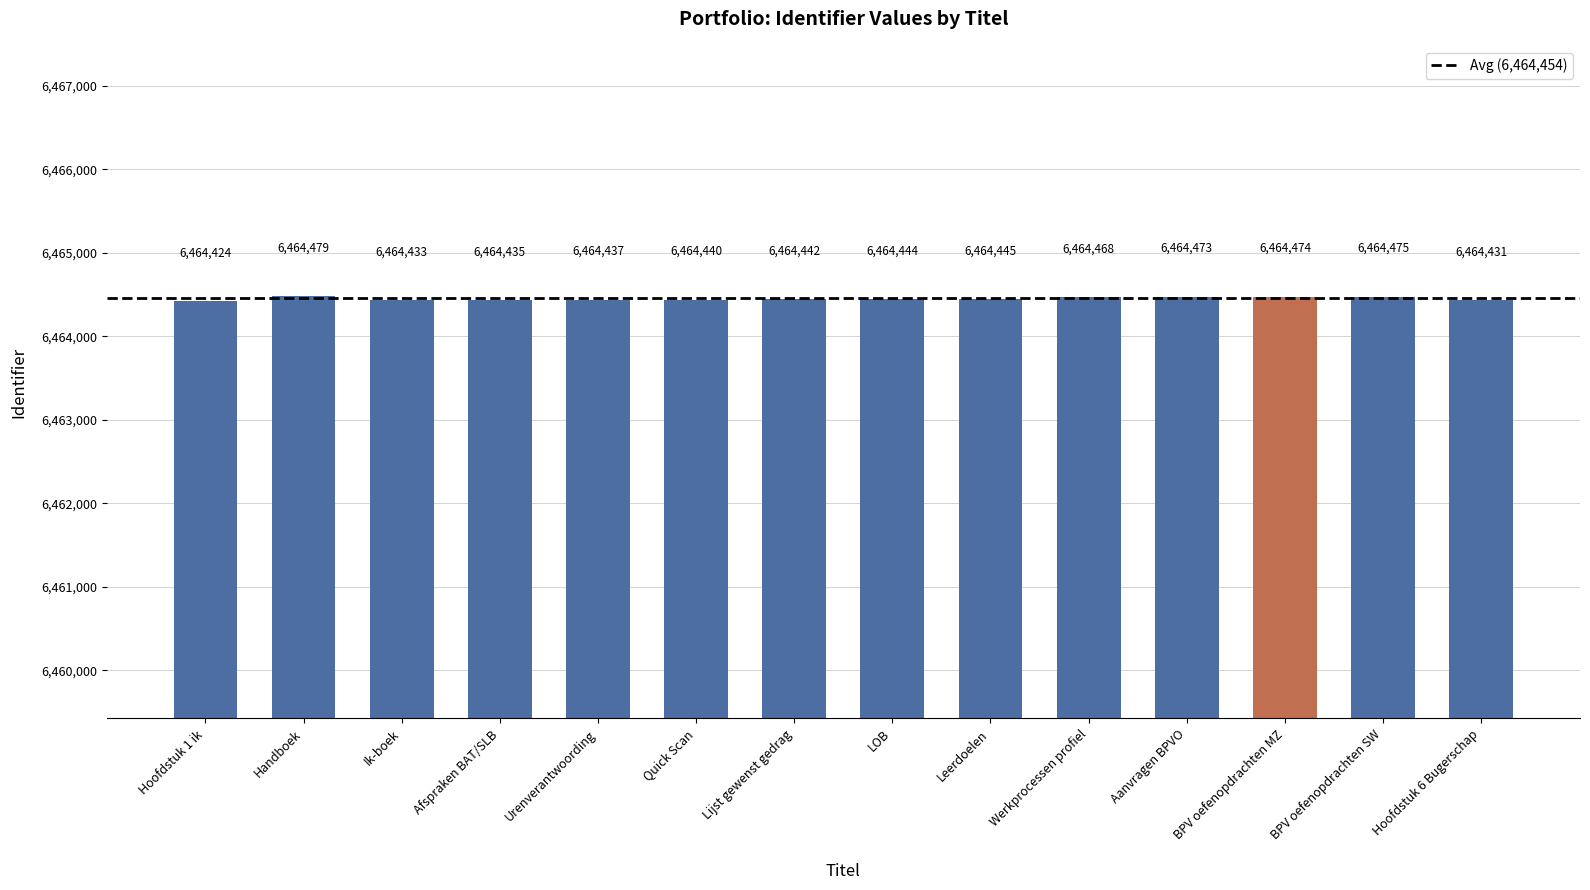

Is it true that the value at Leerdoelen is 11437119?

False